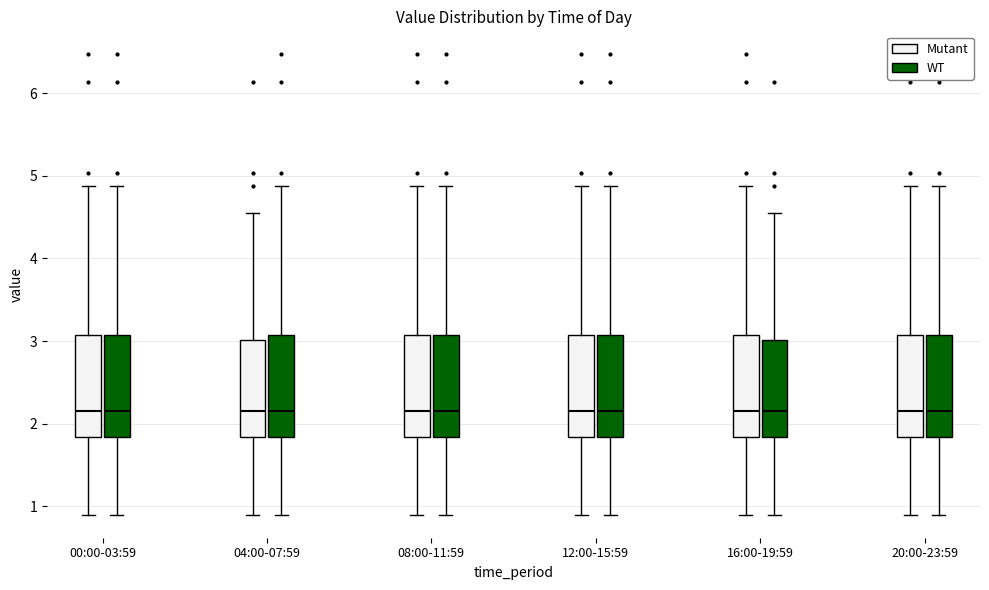

Where is the lower edge of the box for 16:00-19:59 (WT) on the y-axis? The values are not printed on the chart, so give them approximately, as read against the axis.

1.8